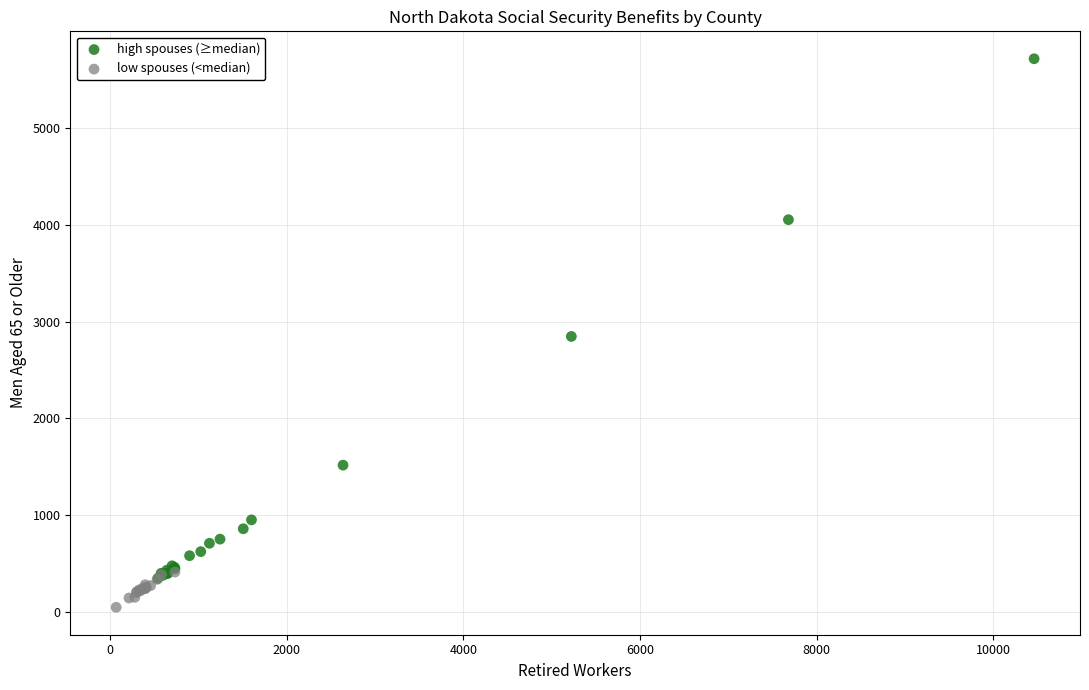

Which series reaches the minimum Y coordinate?

low spouses (<median)